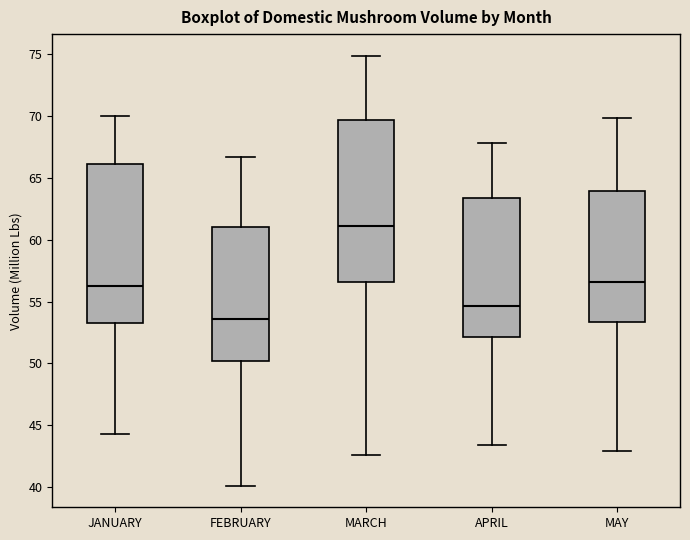

Reading left to right, read every box against the y-axis: the position of its median line, the range the box covers, and the ends of its whiskers. The values are not printed on the chart, so give them approximately, as read against the axis.

JANUARY: median 56.0, box 53.5 to 66.0, whiskers 44.5 to 70.0
FEBRUARY: median 53.5, box 50.0 to 61.0, whiskers 40.0 to 66.5
MARCH: median 61.0, box 56.5 to 69.5, whiskers 42.5 to 75.0
APRIL: median 54.5, box 52.0 to 63.5, whiskers 43.5 to 68.0
MAY: median 56.5, box 53.5 to 64.0, whiskers 43.0 to 70.0